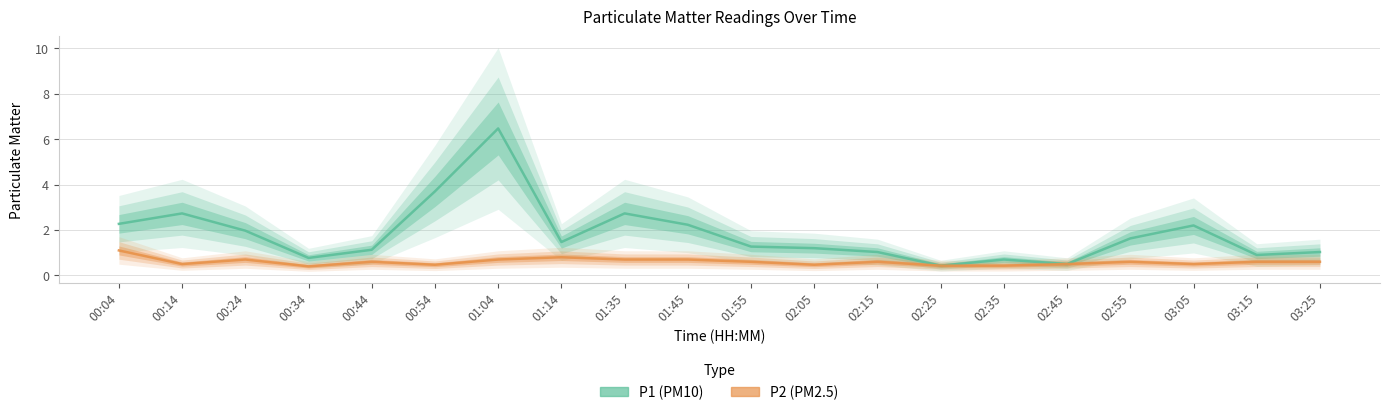

Count the number of data series in this chart.

2